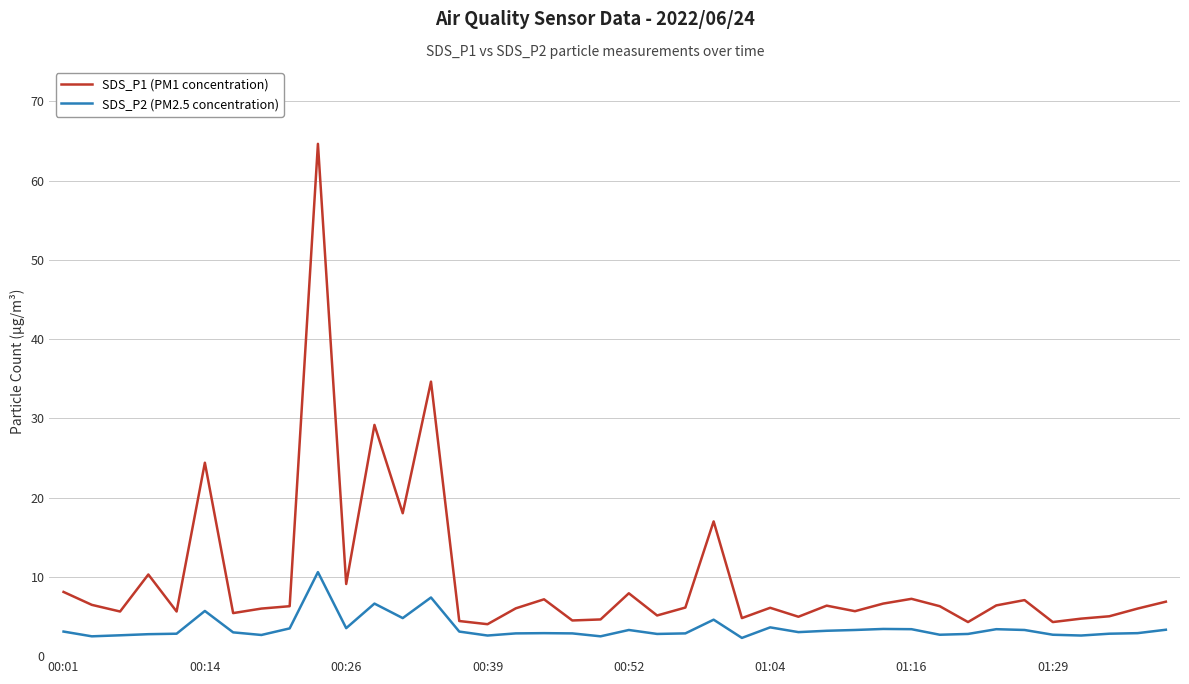

True or false: SDS_P1 (PM1 concentration) and SDS_P2 (PM2.5 concentration) intersect in this chart.

False